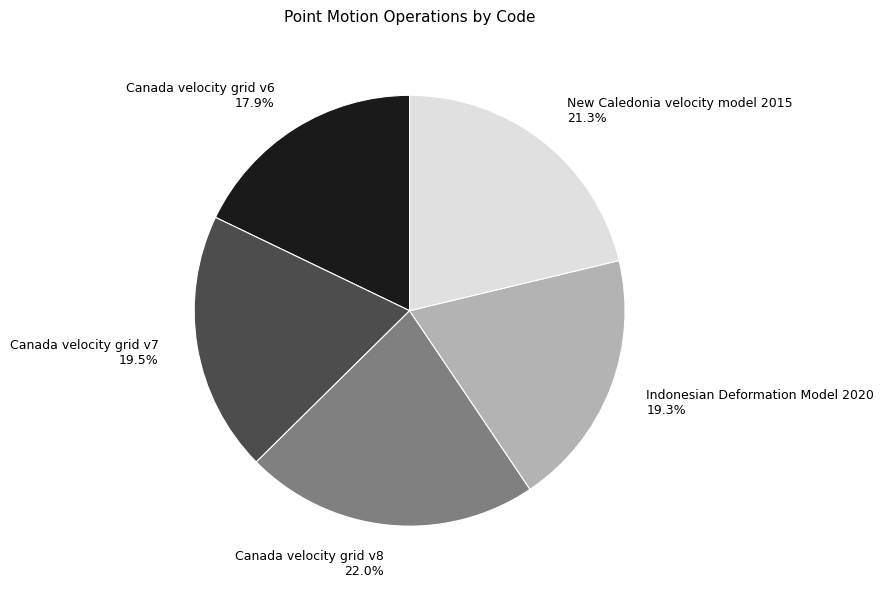

Combined, do New Caledonia velocity model 2015 and Canada velocity grid v7 account for over 50%?

No